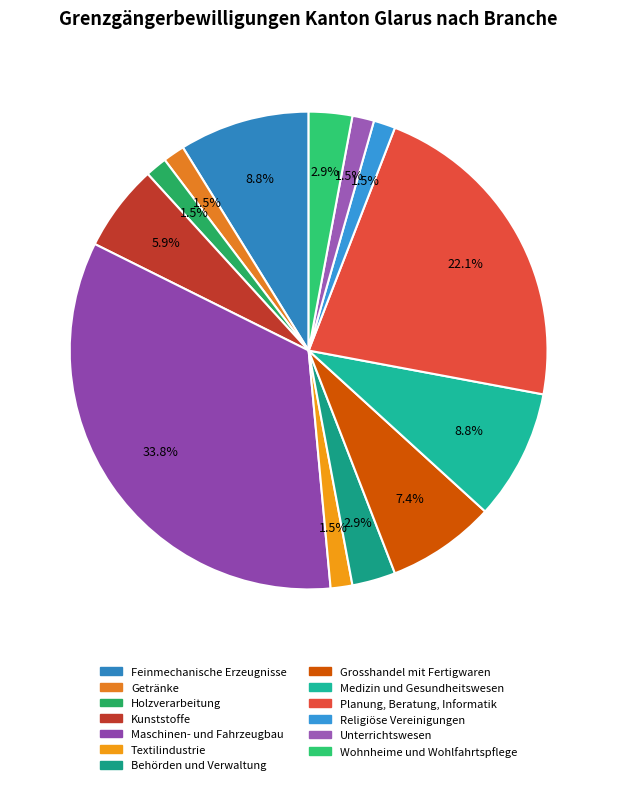

What percentage is NOT represented by Behörden und Verwaltung?

97.1%